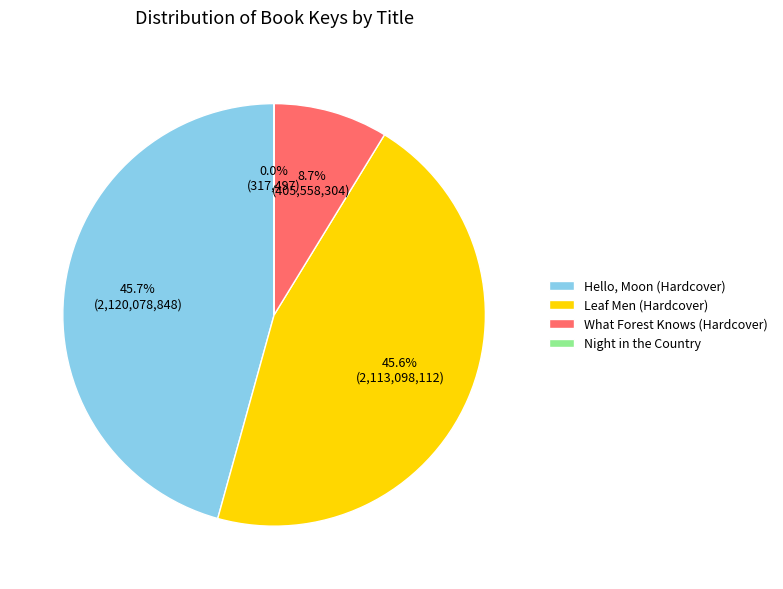

Between What Forest Knows (Hardcover) and Leaf Men (Hardcover), which is larger?

Leaf Men (Hardcover)